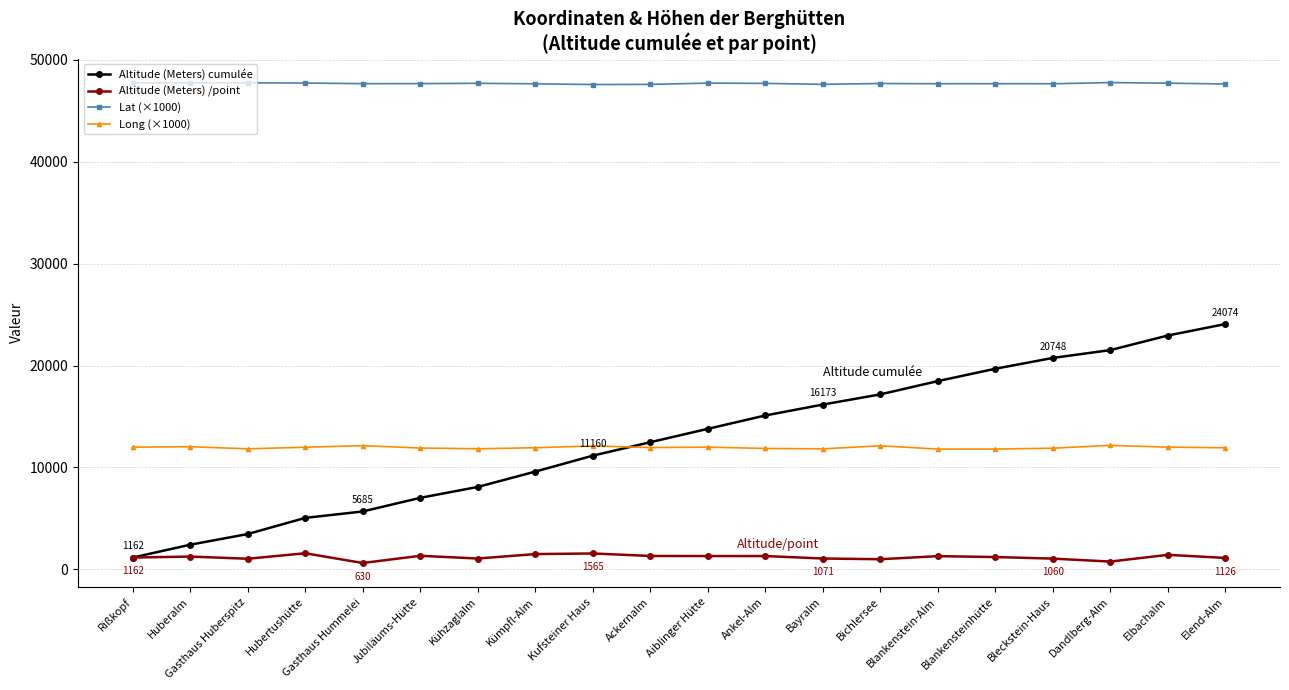

How many categories are shown in the chart?

20